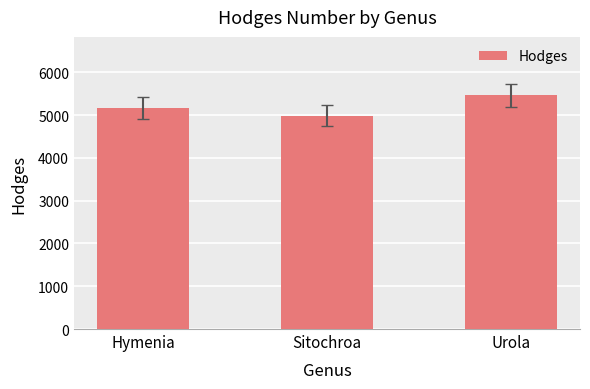

What is the minimum value shown in the chart?

4986.1